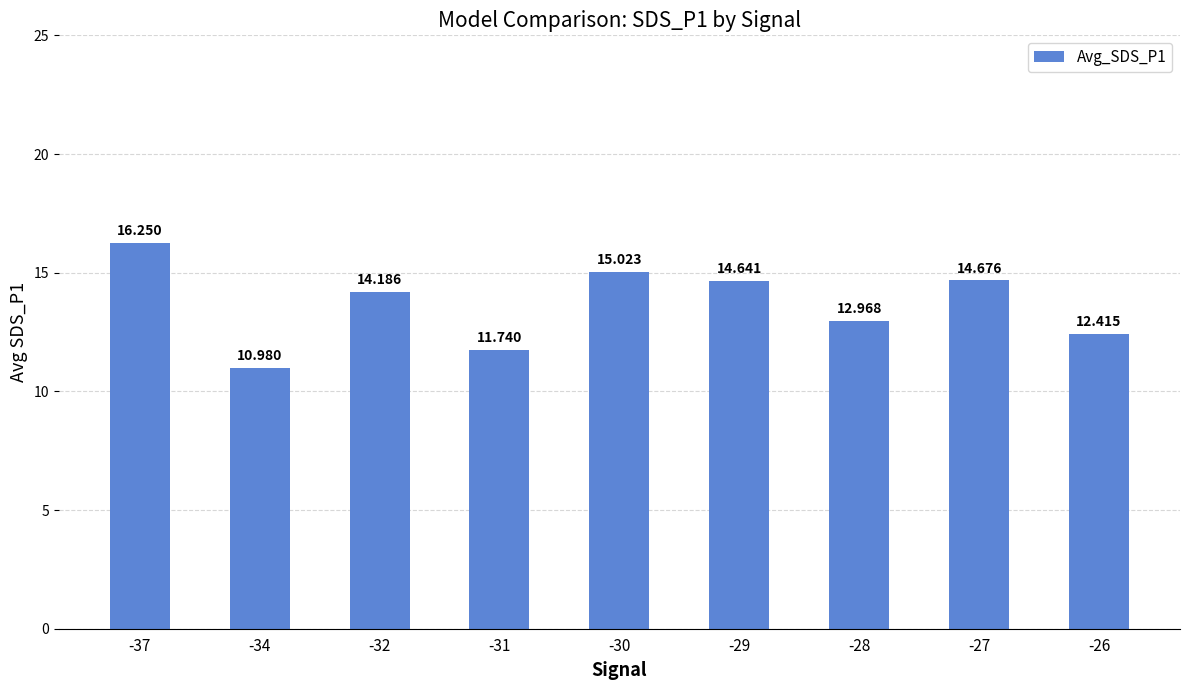

What is the difference between the values at -27 and -32?

0.5